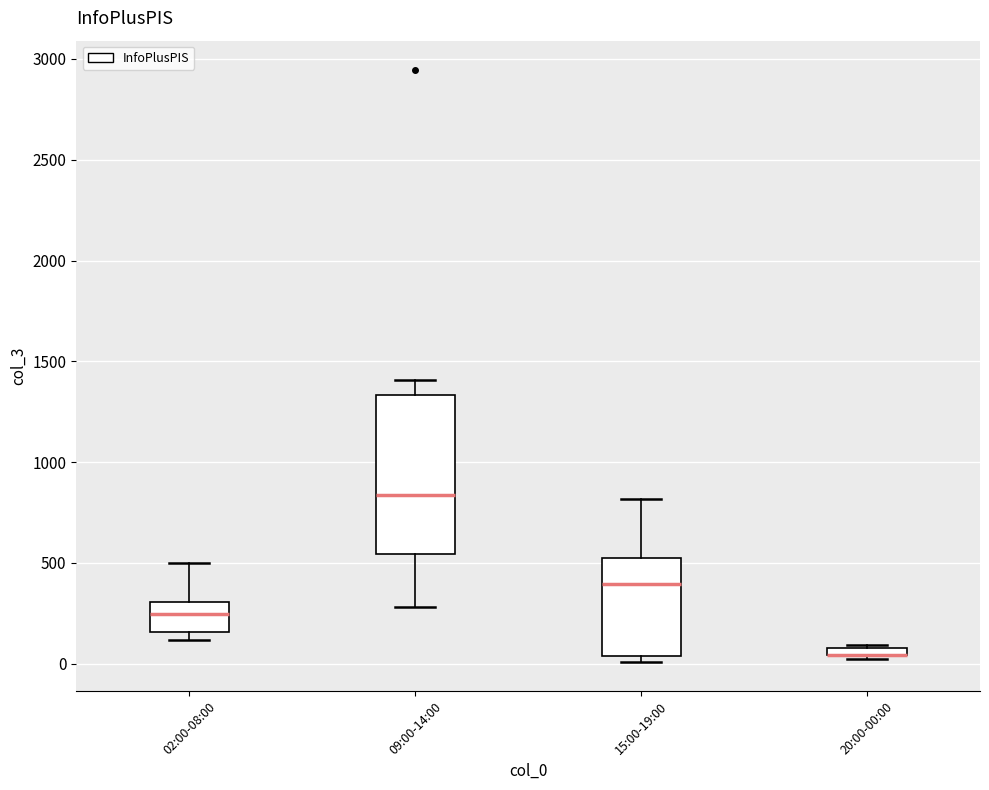

Where is the upper edge of the box for 15:00-19:00 on the y-axis? The values are not printed on the chart, so give them approximately, as read against the axis.

500